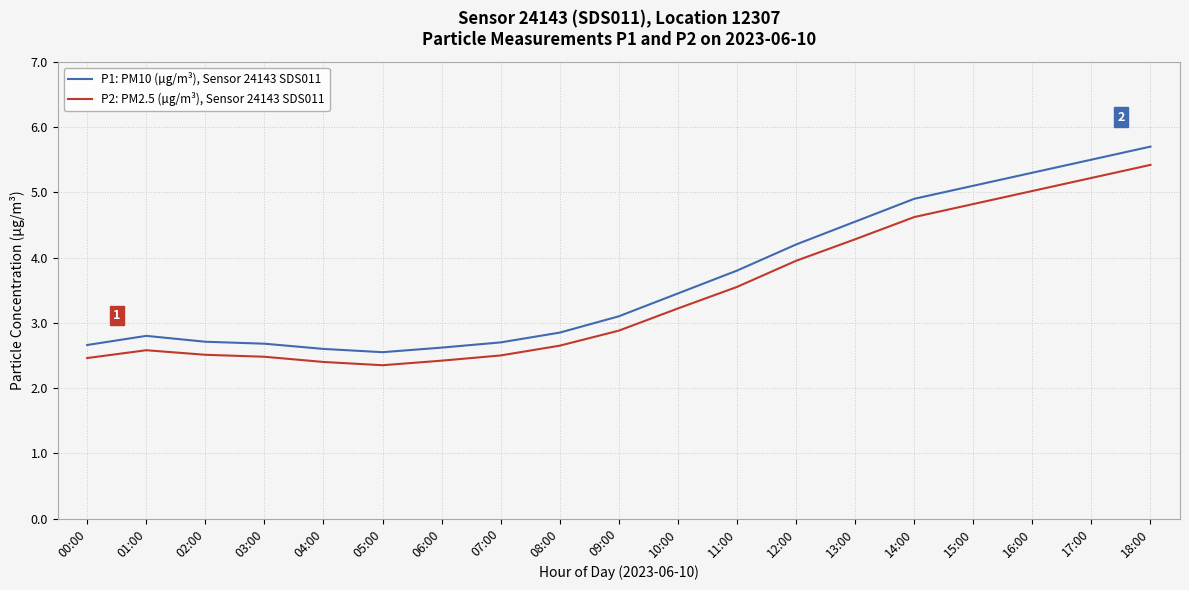

True or false: P1: PM10 (µg/m³), Sensor 24143 SDS011 and P2: PM2.5 (µg/m³), Sensor 24143 SDS011 cross at least once.

False